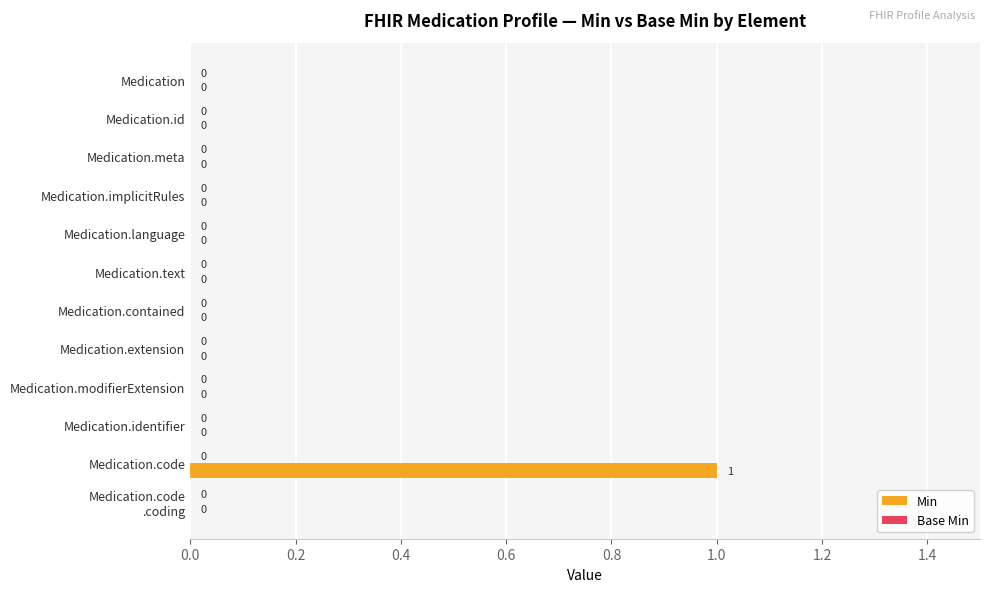

Are the bars horizontal?

Yes